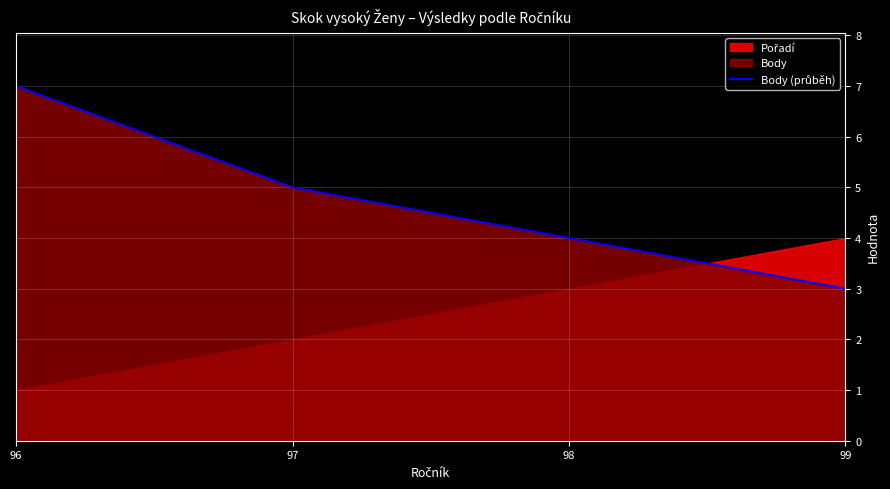

Between 98 and 99, which is larger?

98